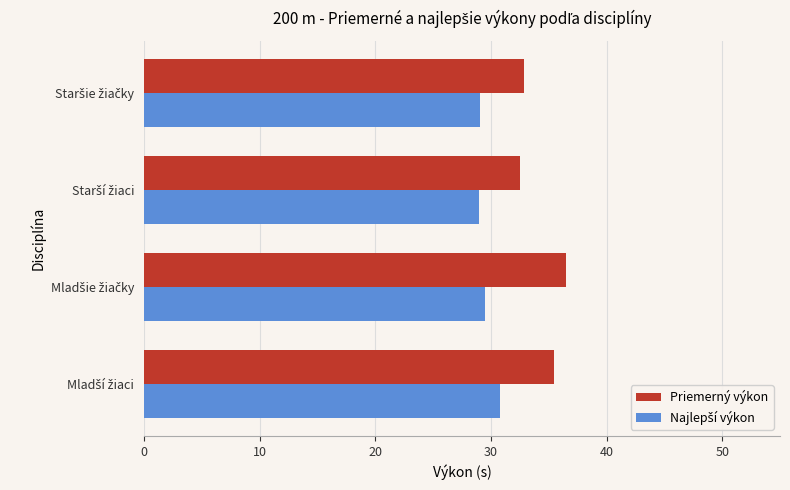

Which series has the widest spread of values?

Priemerný výkon